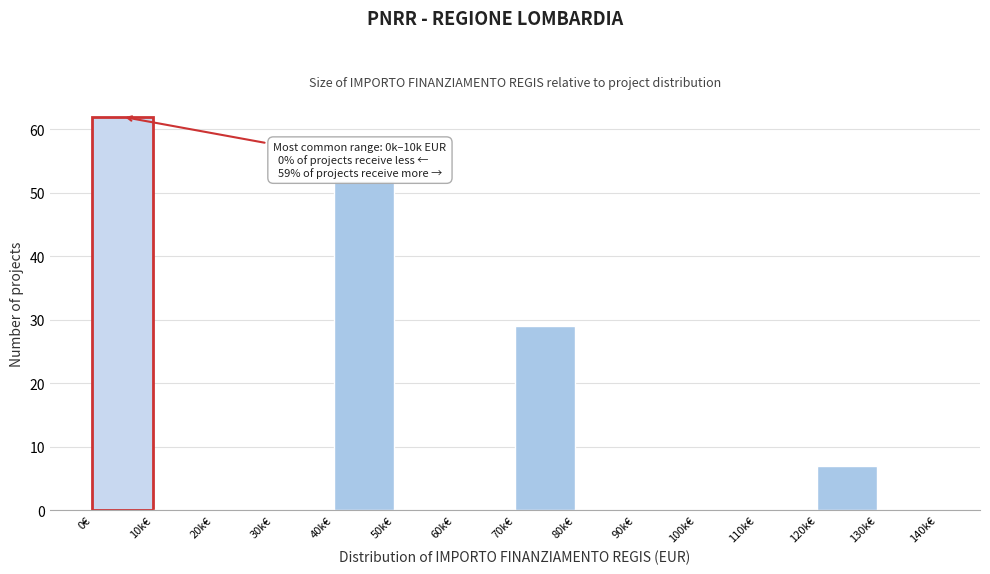

Reading right to left, list all the values displayed in this chart.

130k€=0	120k€=7	110k€=0	100k€=0	90k€=0	80k€=0	70k€=29	60k€=0	50k€=0	40k€=52	30k€=0	20k€=0	10k€=0	0€=62